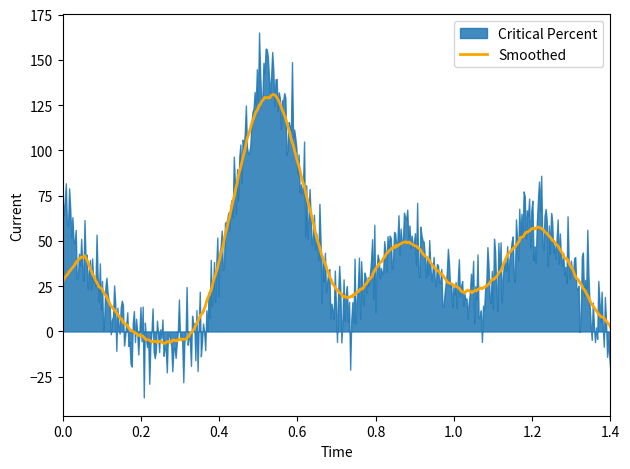

What is the minimum value for Smoothed?

-6.6